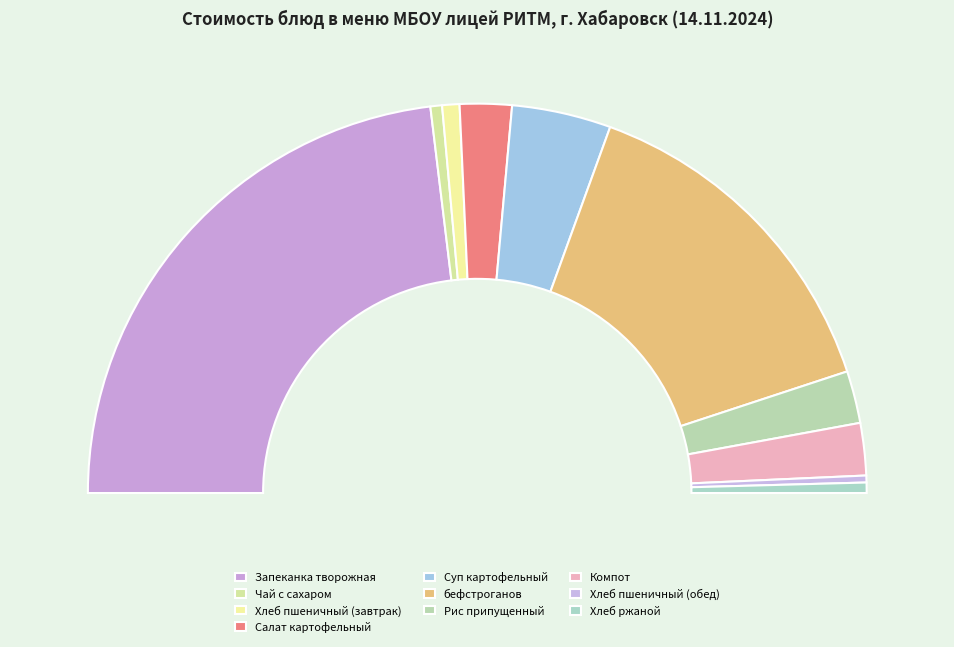

Is the sum of Хлеб ржаной and Компот greater than half?

No